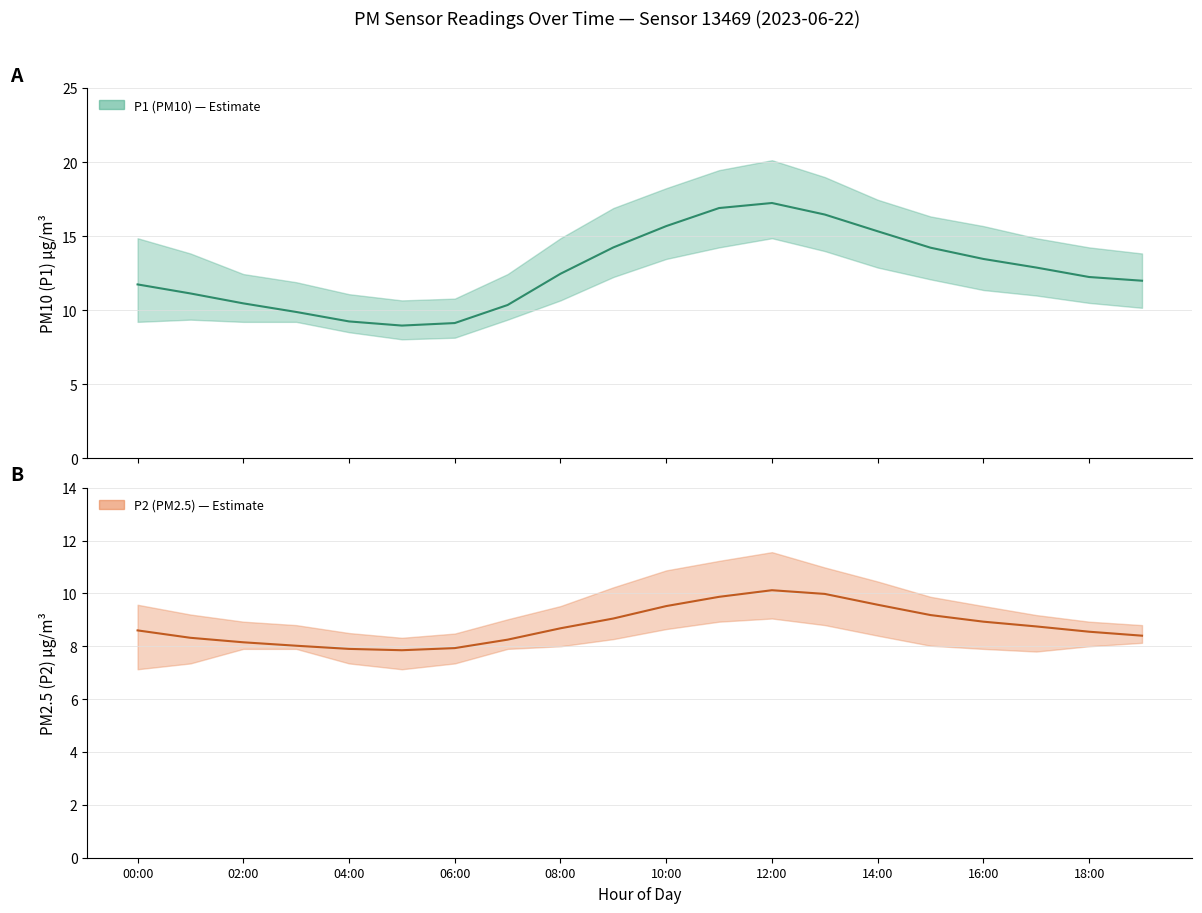

Rank the series by their average value, from lowest to highest.

P2 (PM2.5), P1 (PM10)